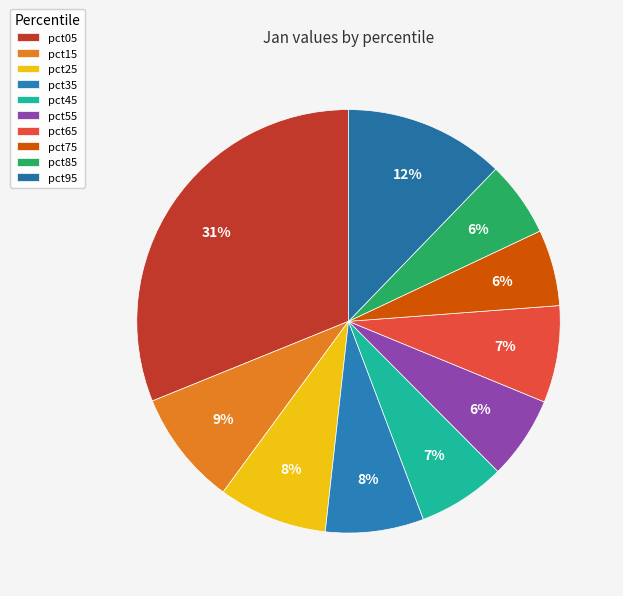

True or false: pct15 accounts for 17% of the total.

False